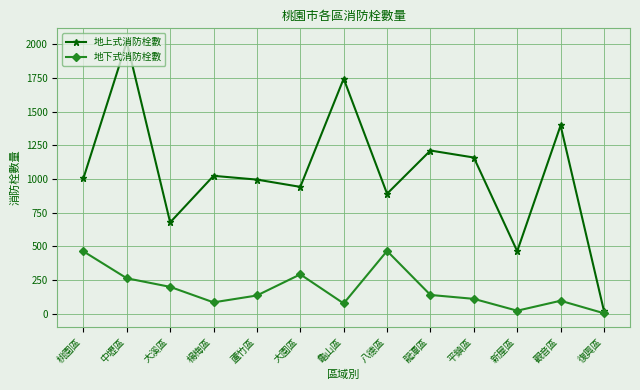

Which series has the widest spread of values?

地上式消防栓數